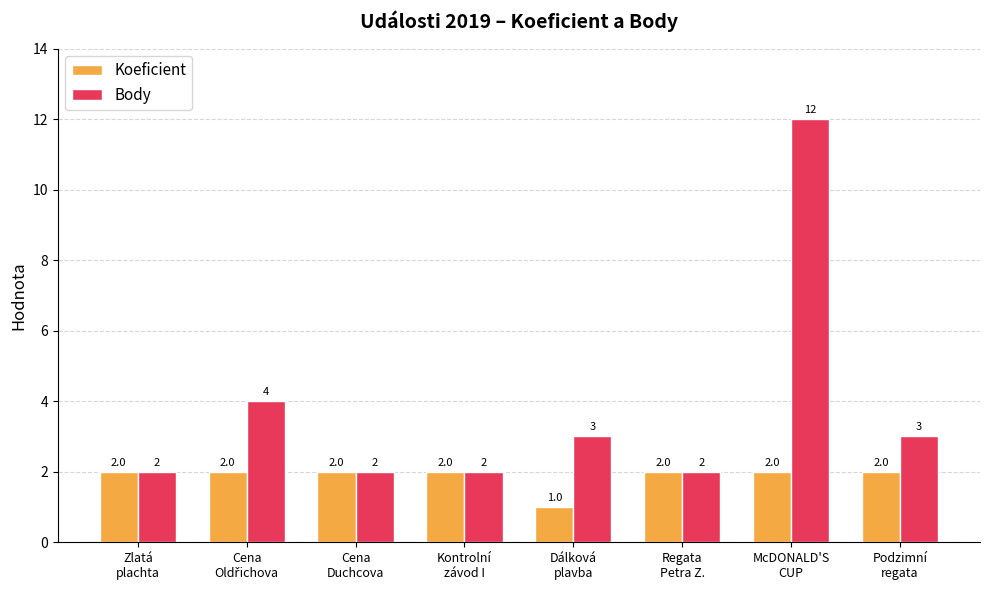

At which category is the sum across all series the highest?

McDONALD'S
CUP